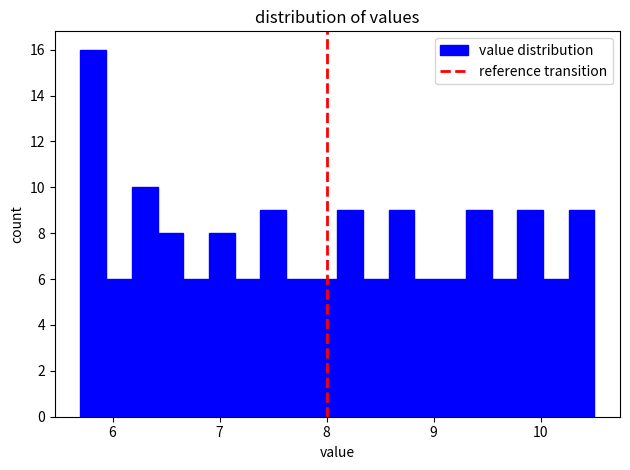

Around what value on the x-axis is the tallest bar? Give the approximate position of its centre, as read against the axis.

5.8